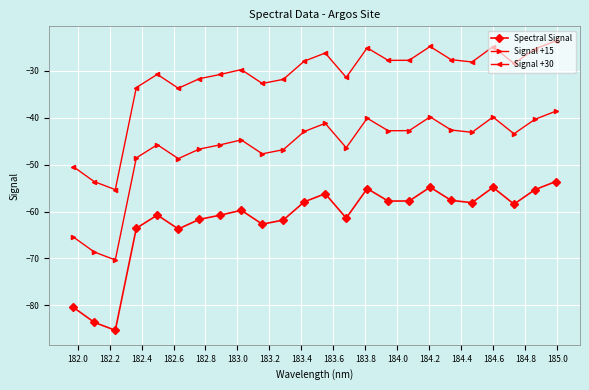

What is the difference between the maximum and second lowest values in the Spectral Signal series?

30.0